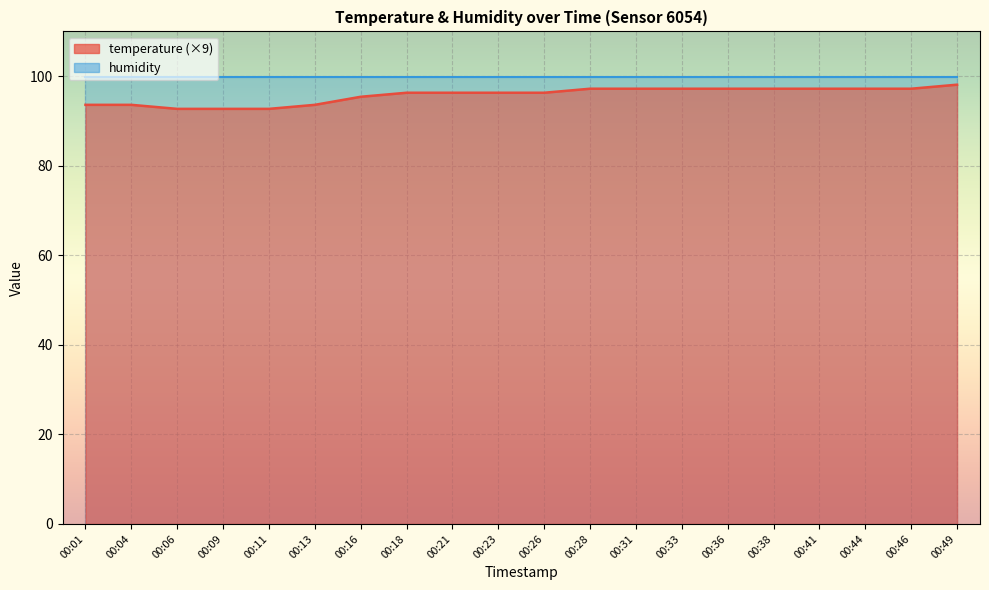

Reading left to right, transcribe all the data shown in this chart.

93.6	93.6	92.7	92.7	92.7	93.6	95.4	96.3	96.3	96.3	96.3	97.2	97.2	97.2	97.2	97.2	97.2	97.2	97.2	98.1